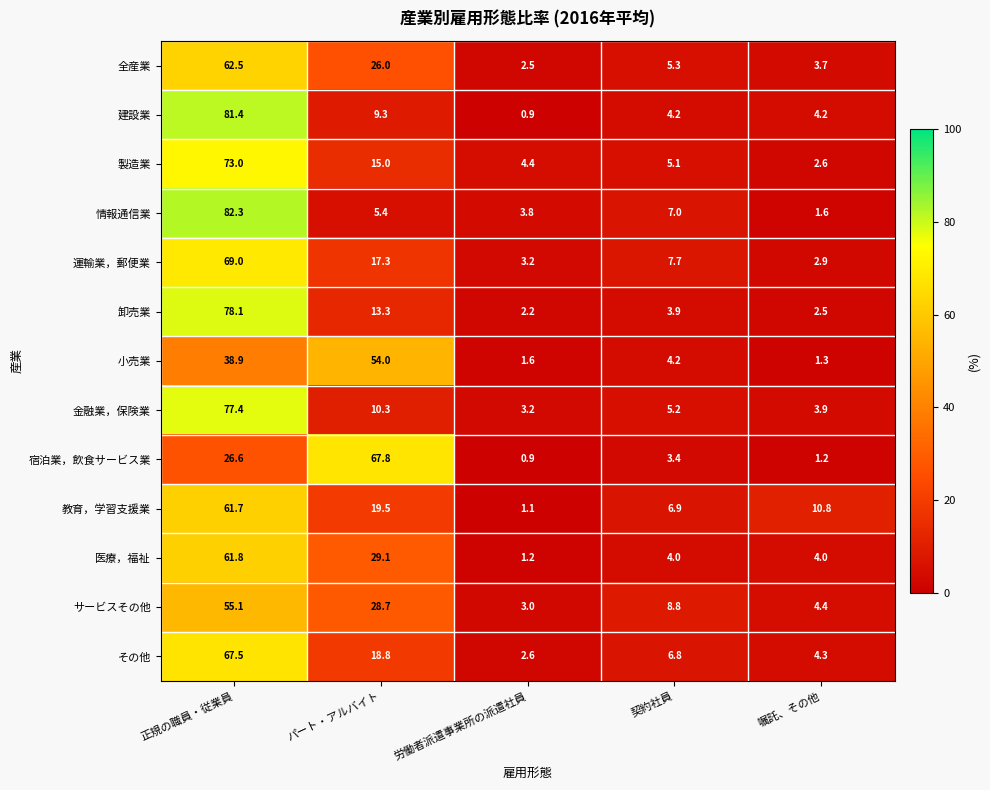

At which label does 建設業 first exceed 4?

正規の職員・従業員